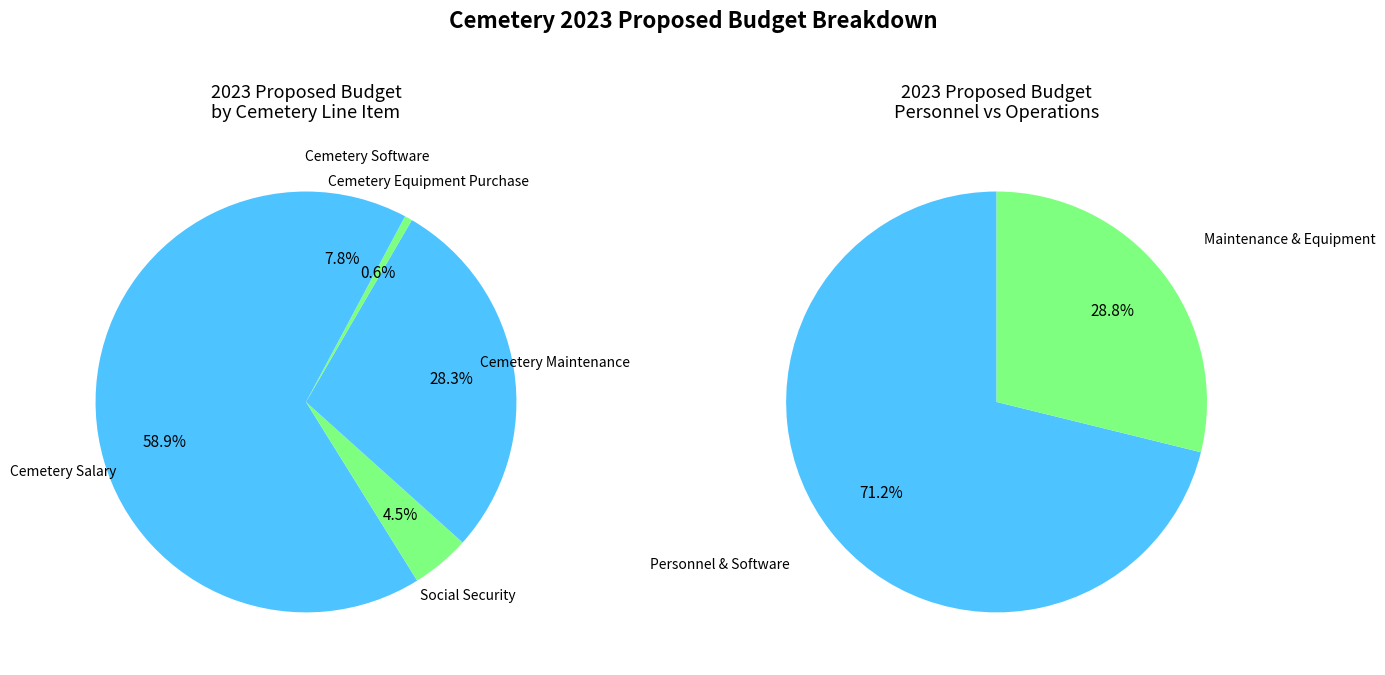

To the nearest percent, what is the average slice percentage?

20%